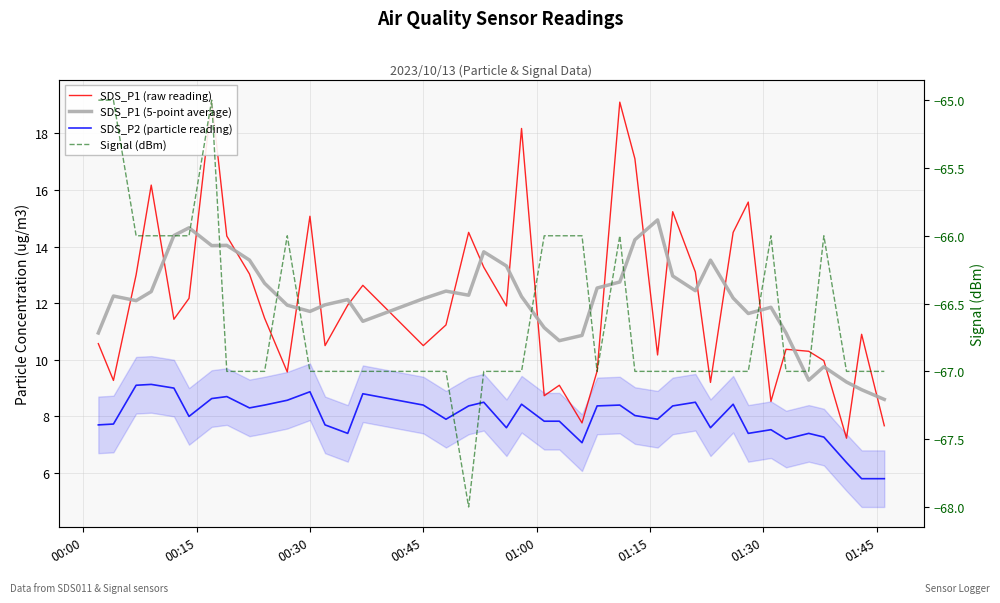

What is the sum of all SDS_P1 (5-point average) values?

484.8